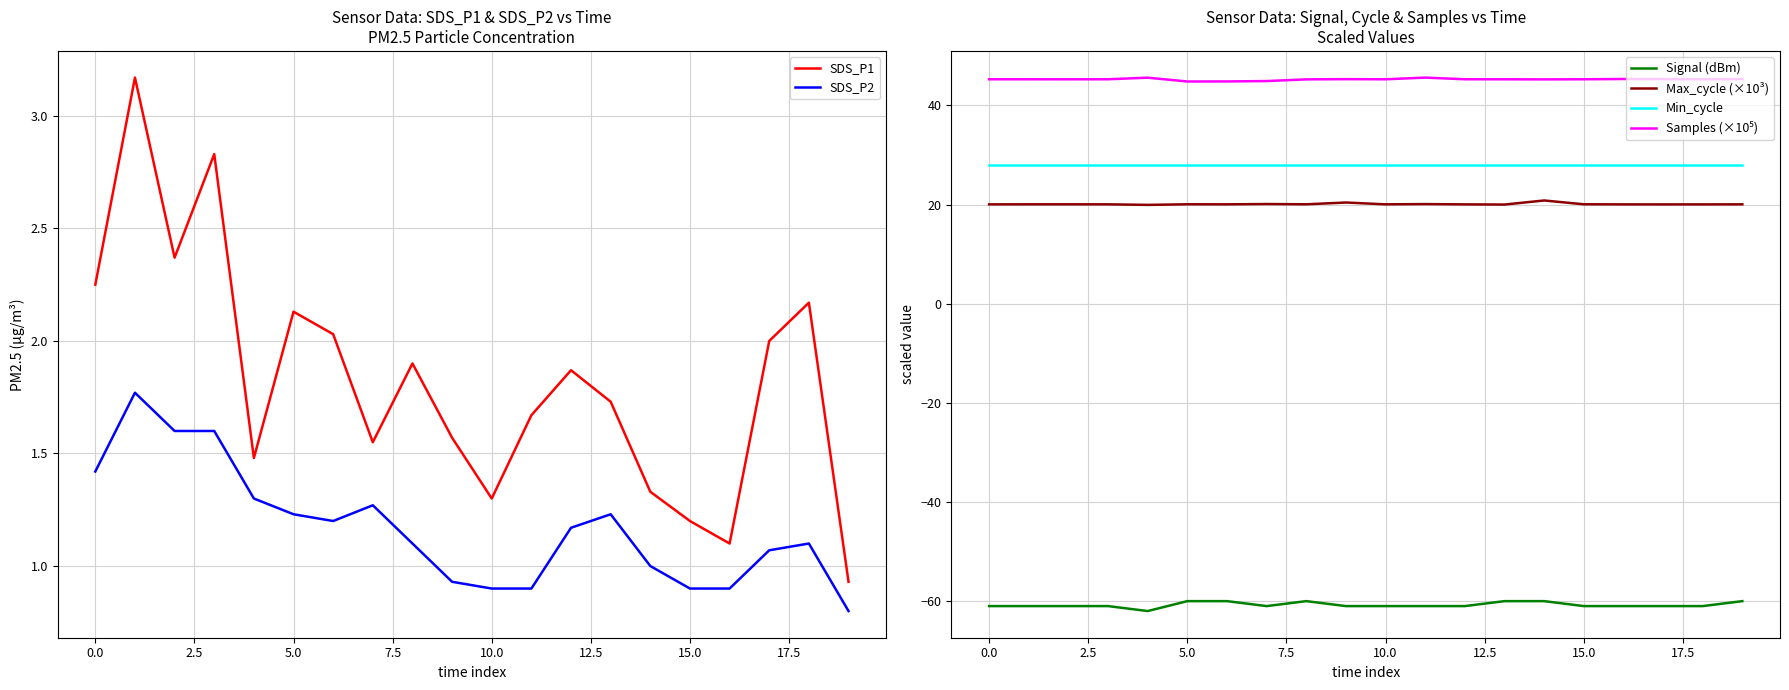

What is the difference between the second highest and second lowest values in the SDS_P2 series?

0.7